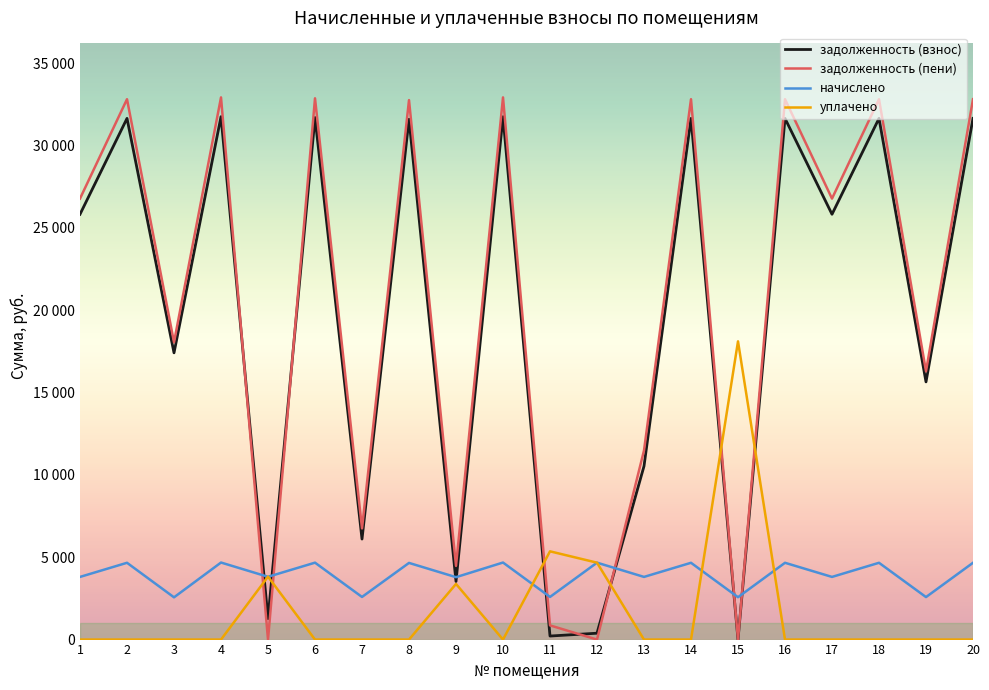

What are all the series names shown in the legend?

задолженность (взнос), задолженность (пени), начислено, уплачено